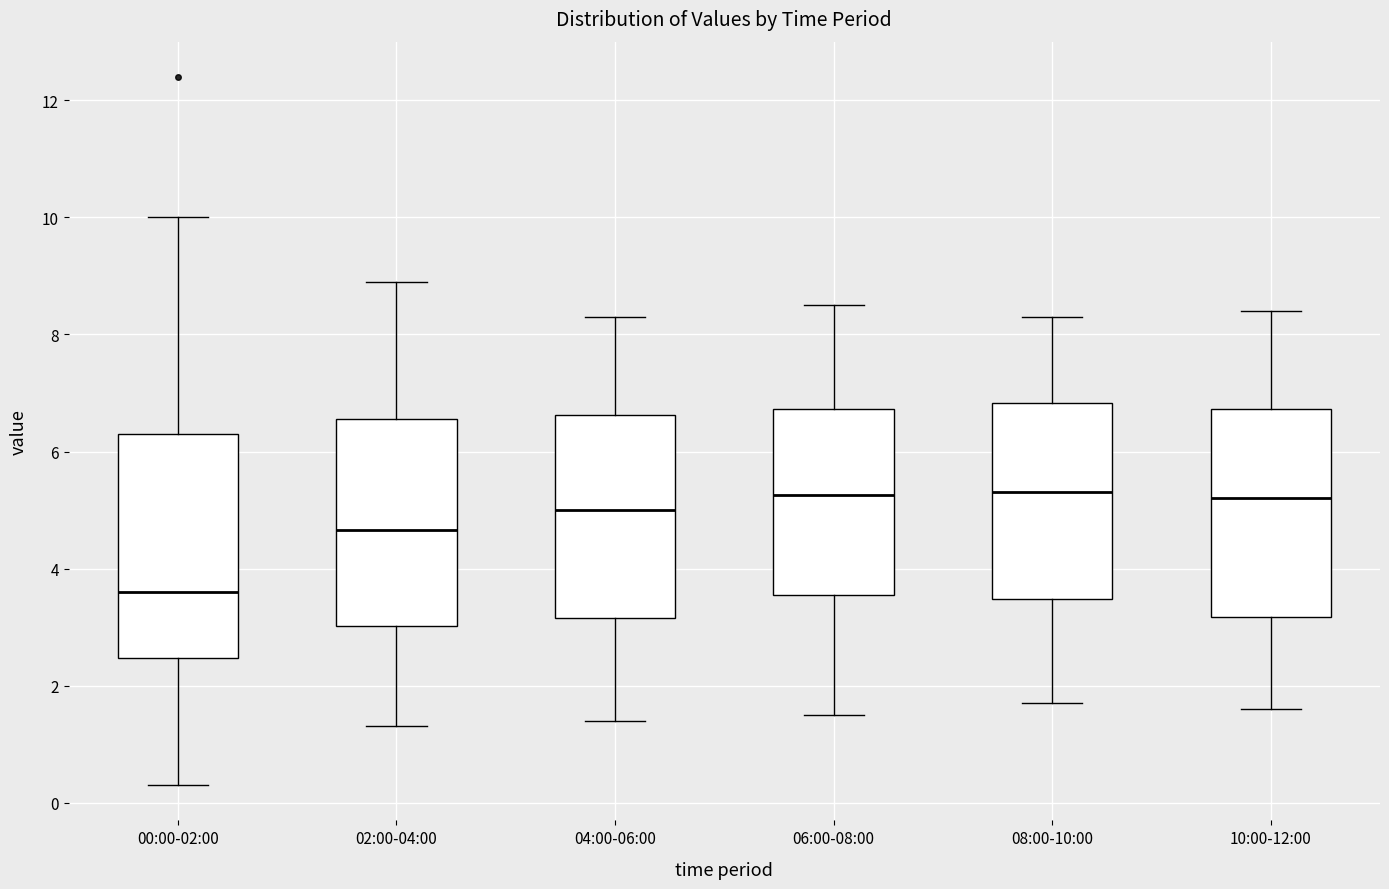

Reading left to right, transcribe this box plot: for each box, give where its median line is, the range the box spans, and where its two whiskers end, as read against the y-axis. The values are not printed on the chart, so give them approximately, as read against the axis.

00:00-02:00: median 3.6, box 2.4 to 6.4, whiskers 0.4 to 10.0
02:00-04:00: median 4.6, box 3.0 to 6.6, whiskers 1.4 to 9.0
04:00-06:00: median 5.0, box 3.2 to 6.6, whiskers 1.4 to 8.4
06:00-08:00: median 5.2, box 3.6 to 6.8, whiskers 1.6 to 8.6
08:00-10:00: median 5.4, box 3.4 to 6.8, whiskers 1.8 to 8.4
10:00-12:00: median 5.2, box 3.2 to 6.8, whiskers 1.6 to 8.4